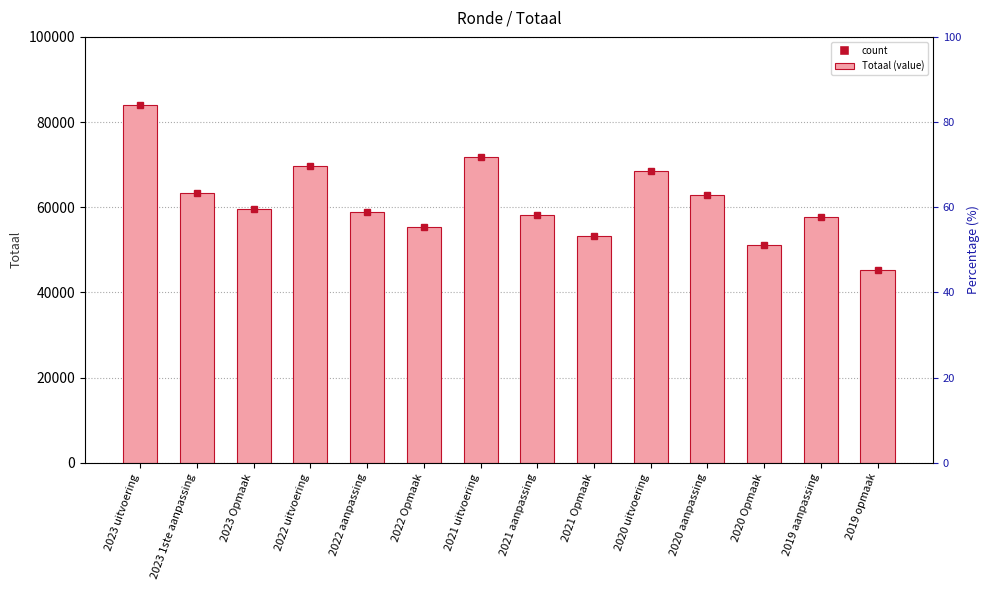

List the labels in order of value, smallest first.

2019 opmaak, 2020 Opmaak, 2021 Opmaak, 2022 Opmaak, 2019 aanpassing, 2021 aanpassing, 2022 aanpassing, 2023 Opmaak, 2020 aanpassing, 2023 1ste aanpassing, 2020 uitvoering, 2022 uitvoering, 2021 uitvoering, 2023 uitvoering